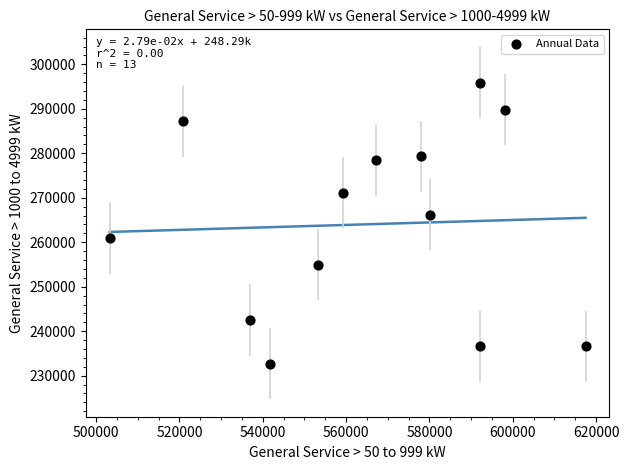

What Y value in the scatter plot is closest to 264321?

266215.5